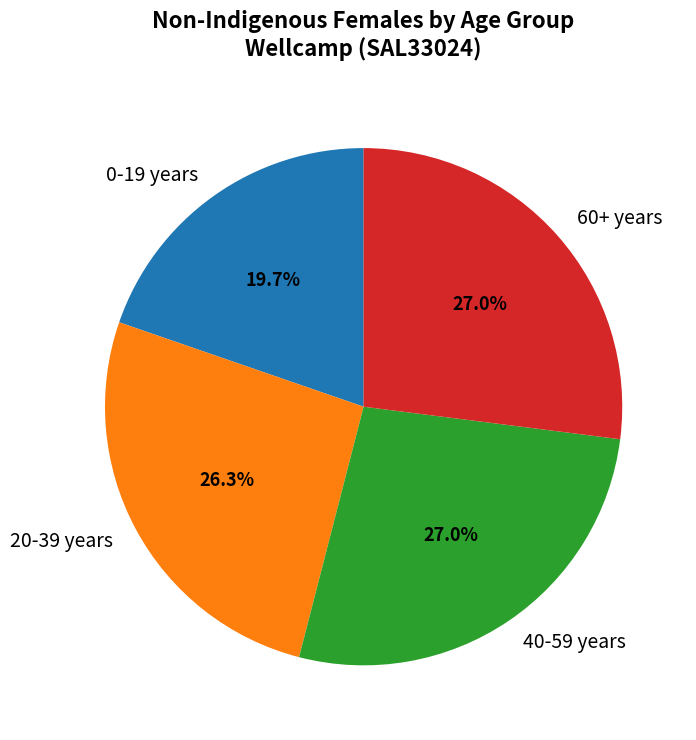

Count the number of slices in the pie.

4